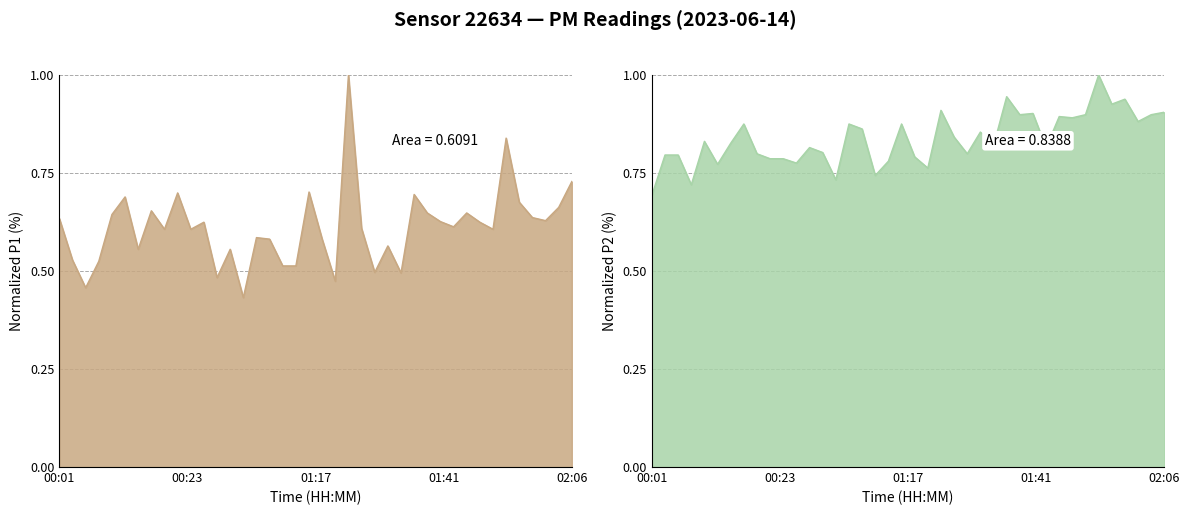

What is the difference between the maximum and minimum values in the P2 series?

0.3